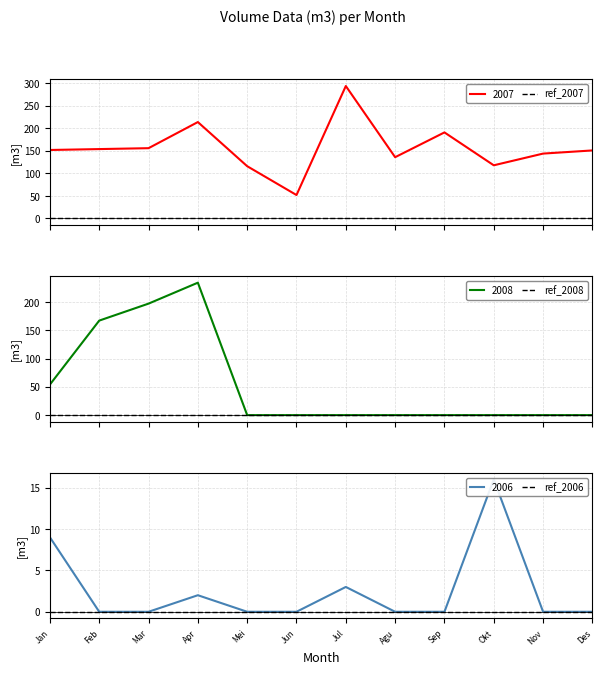

What is the lowest value of the 2007 series?

52